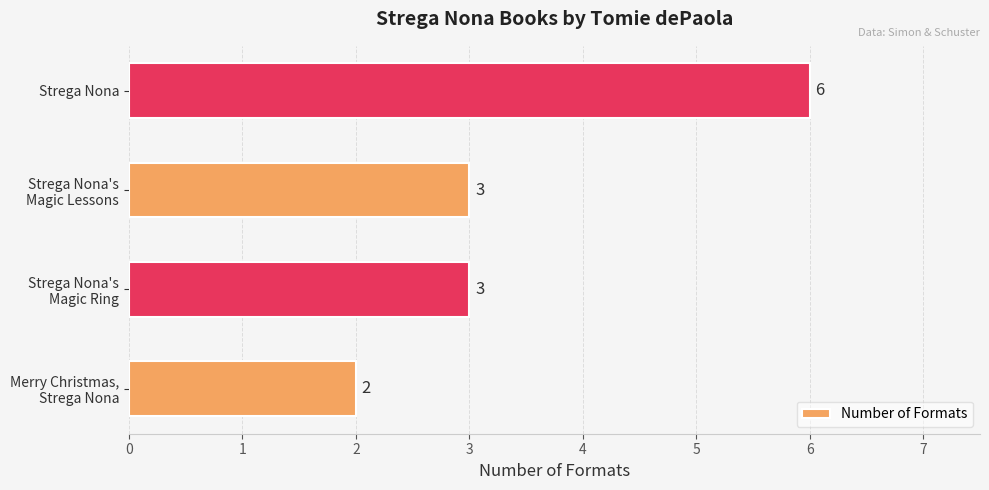

The chart shows a value of 6 at Strega Nona. True or false?

True